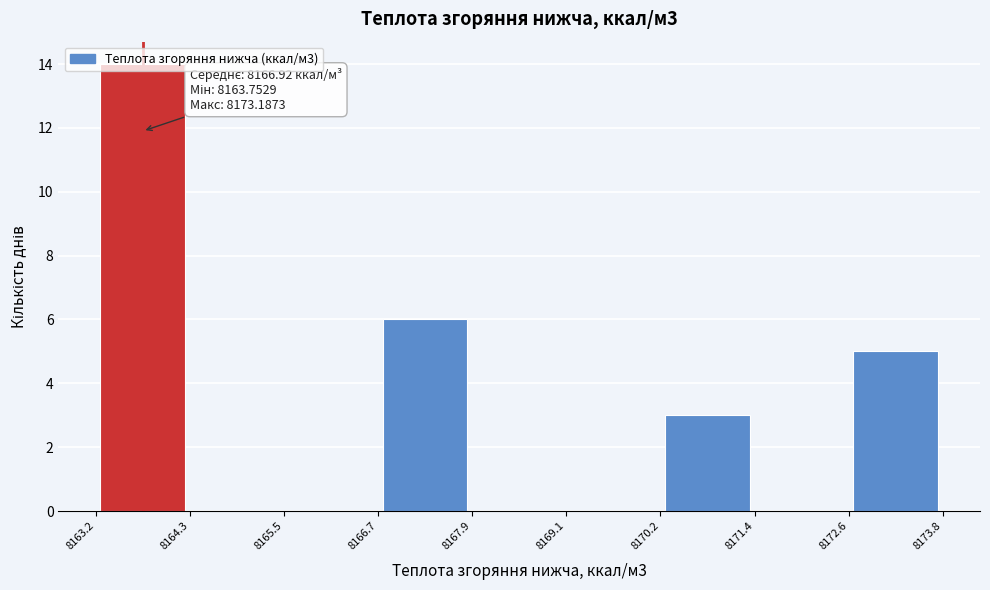

Over which range of the x-axis is the bar tallest?

8163.2 to 8164.3